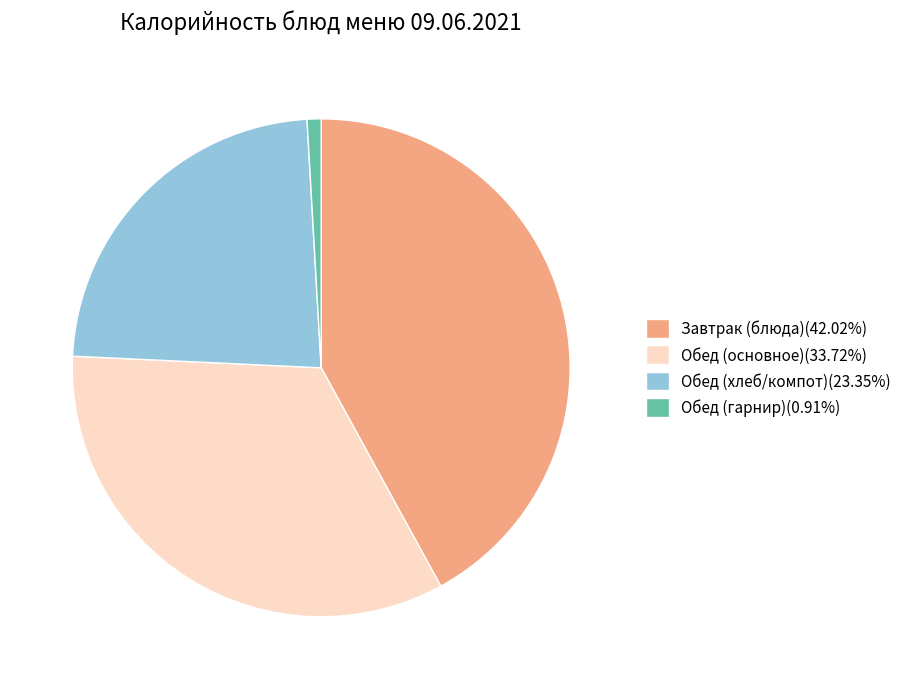

Is the sum of Завтрак (блюда)(42.02%) and Обед (гарнир)(0.91%) greater than half?

No